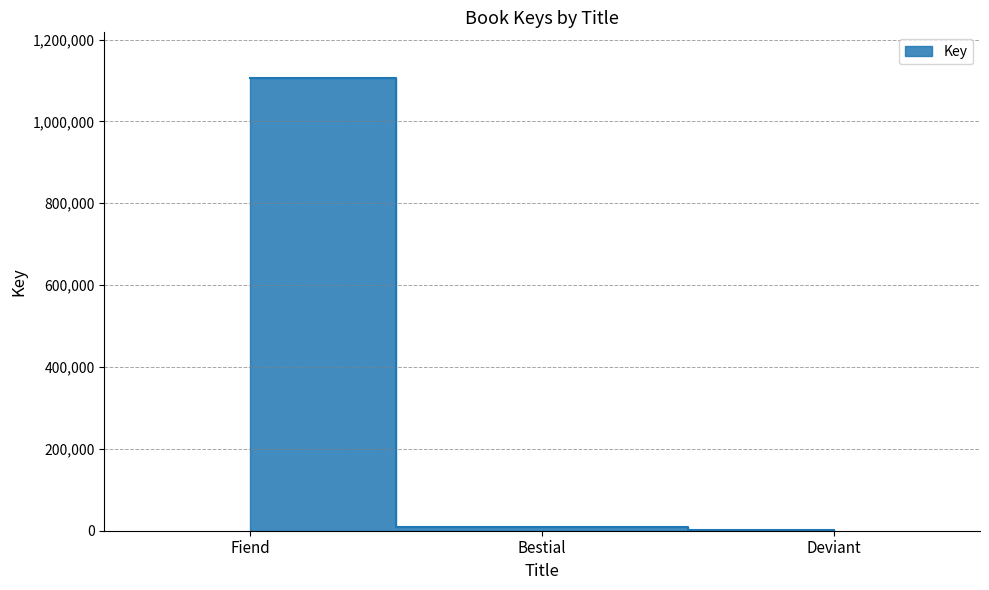

How many lines are shown in the chart?

1